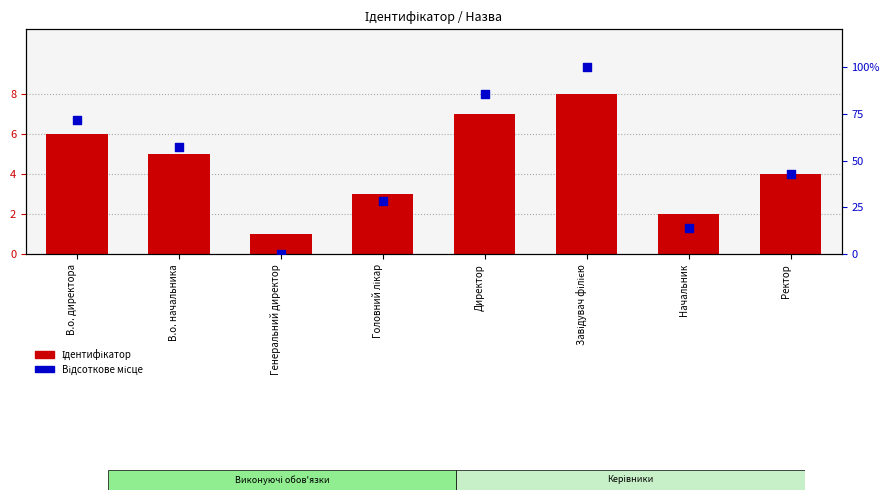

Which series contains the lowest Y value?

Відсоткове місце